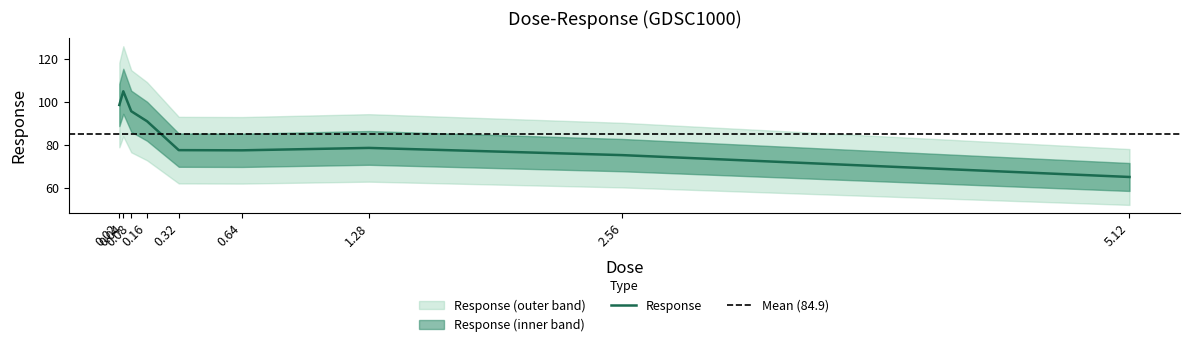

What is the ratio of the value at 0.64 to the value at 0.32?

1.0